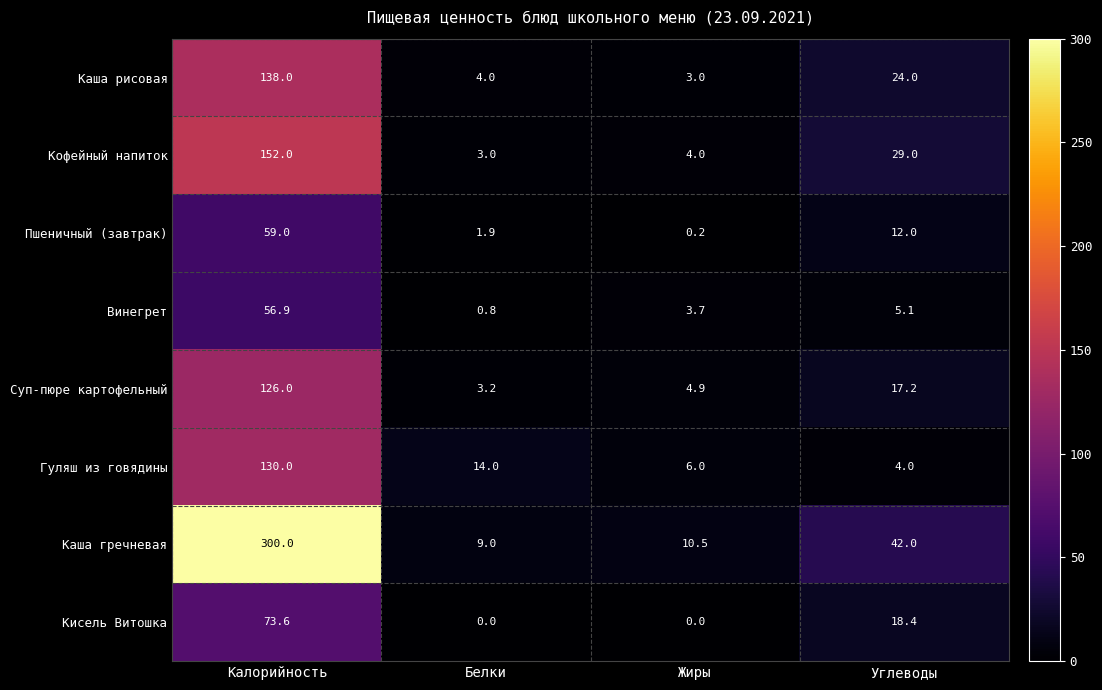

Count the number of categories in the chart.

4